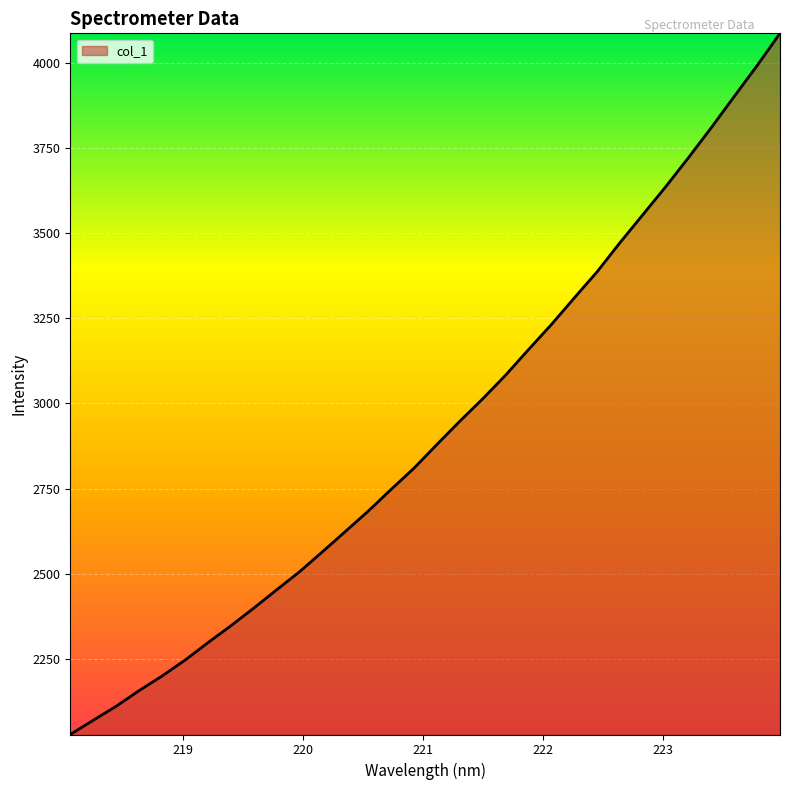

What is the minimum value shown in the chart?

2028.1